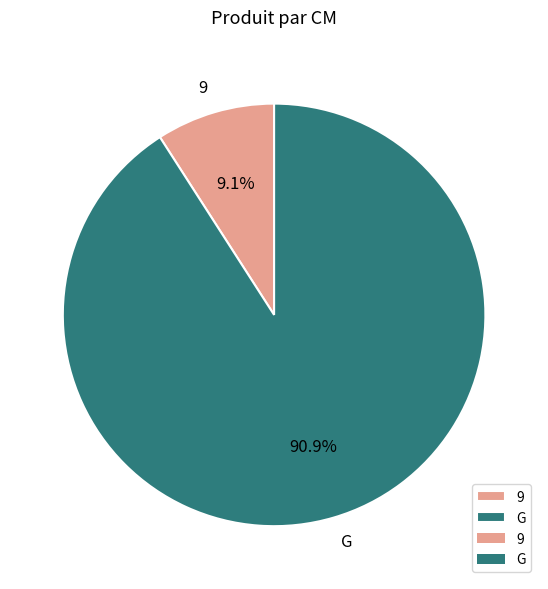

What is the ratio of the value at G to the value at 9?

10.0